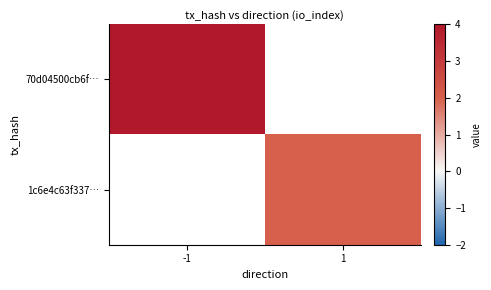

At how many categories does at least one series exceed 3?

1